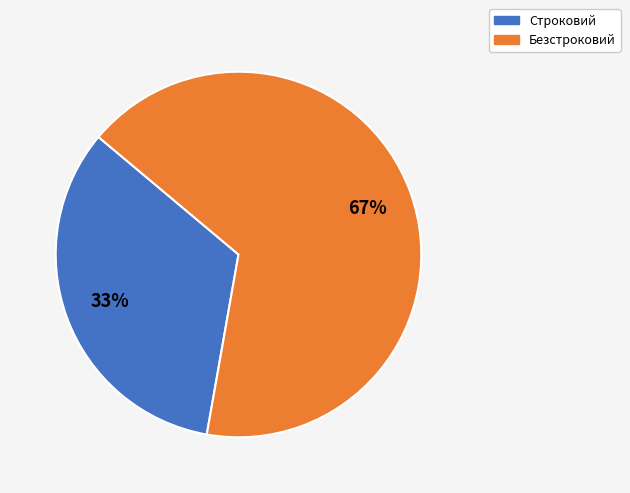

Which slice is the smallest?

Строковий